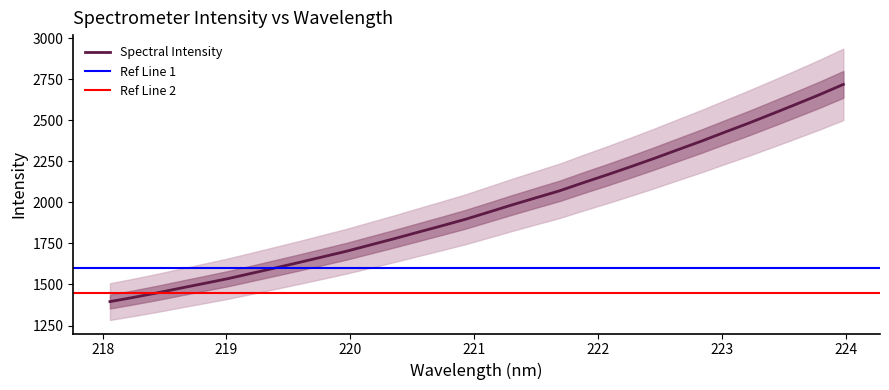

What is the change in value from 218.0596 to 223.9802?

+1322.2